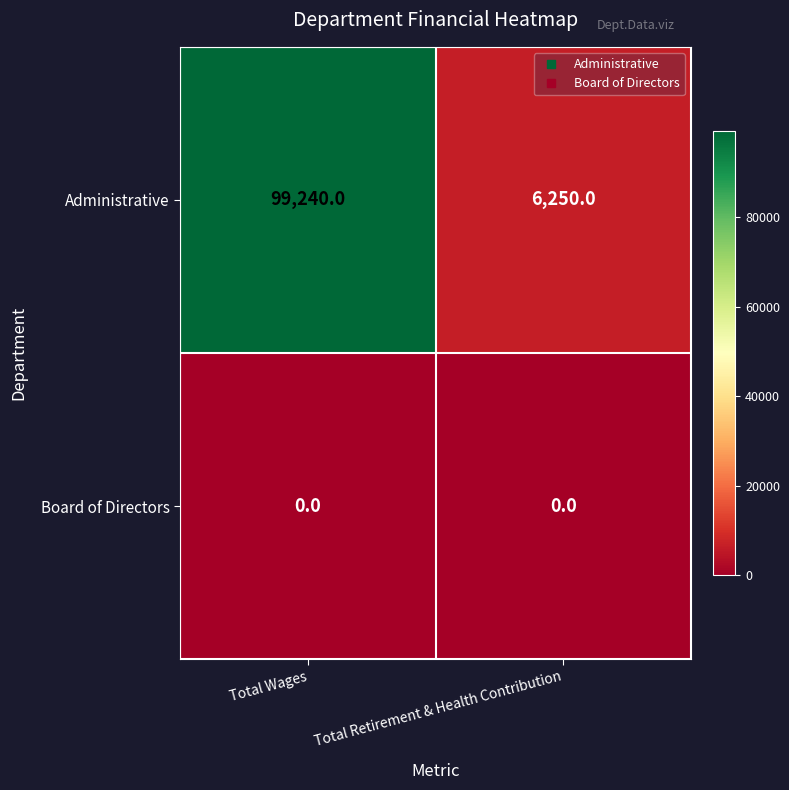

What is the difference between the Administrative values at Total Wages and Total Retirement & Health Contribution?

92990